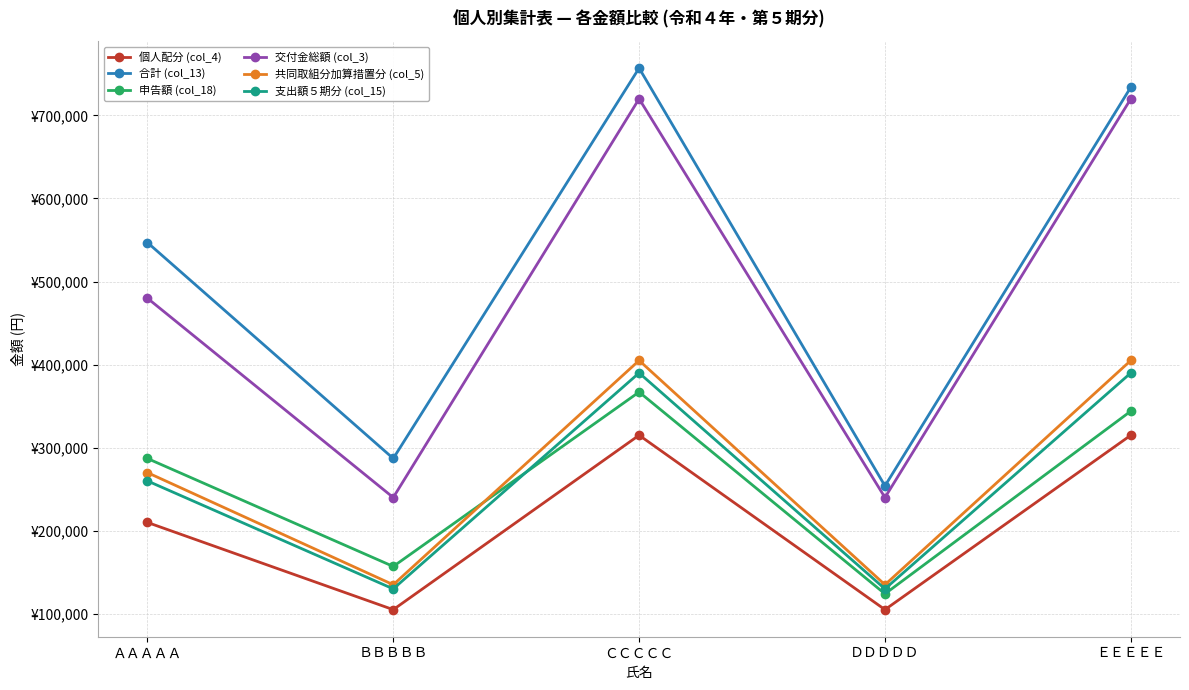

Does the chart have visible grid lines?

Yes